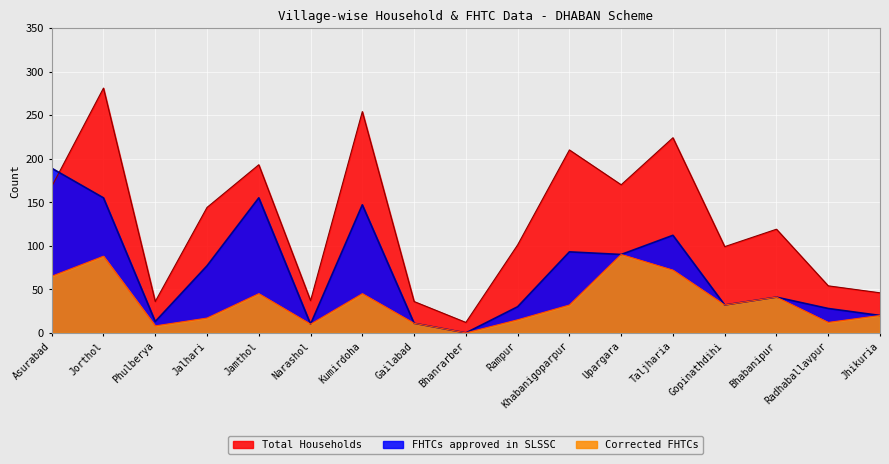

How many lines are shown in the chart?

3